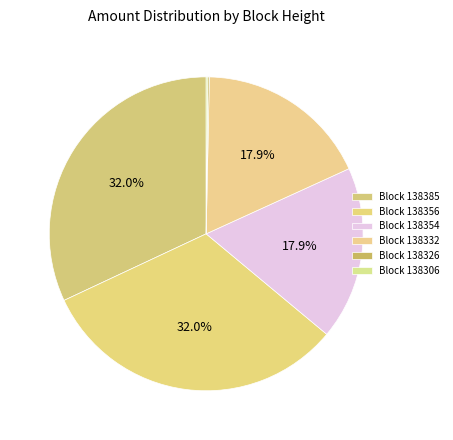

To the nearest percent, what is the average slice percentage?

17%